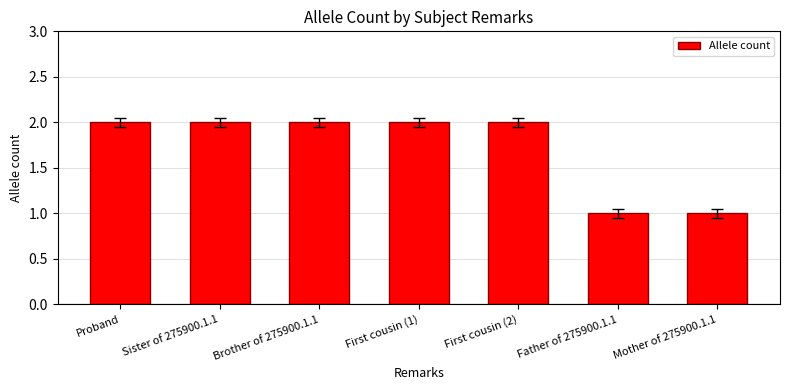

Reading left to right, list all the values displayed in this chart.

Proband=2	Sister of 275900.1.1=2	Brother of 275900.1.1=2	First cousin (1)=2	First cousin (2)=2	Father of 275900.1.1=1	Mother of 275900.1.1=1